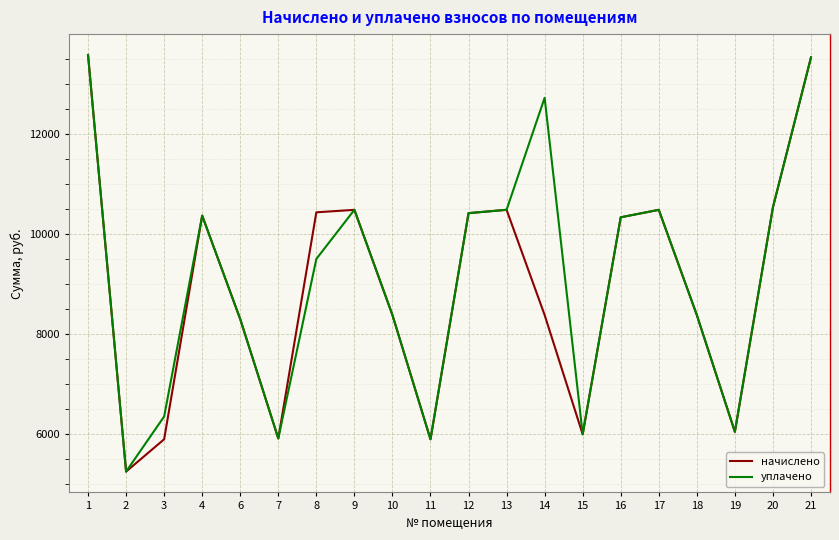

Is the value of начислено at 12 greater than the value of уплачено at 10?

Yes